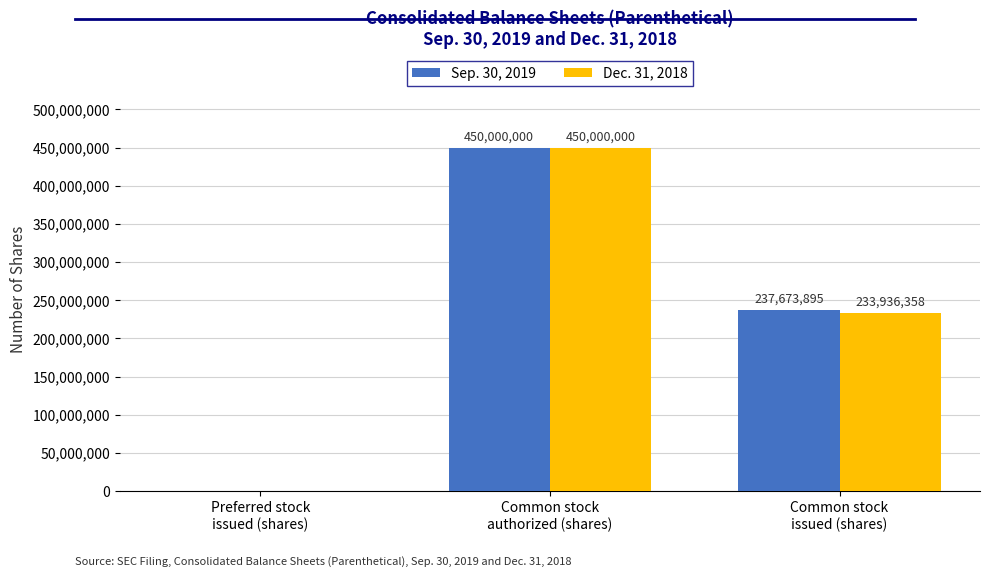

The Dec. 31, 2018 series shows 409409645 at Common stock
issued (shares). True or false?

False